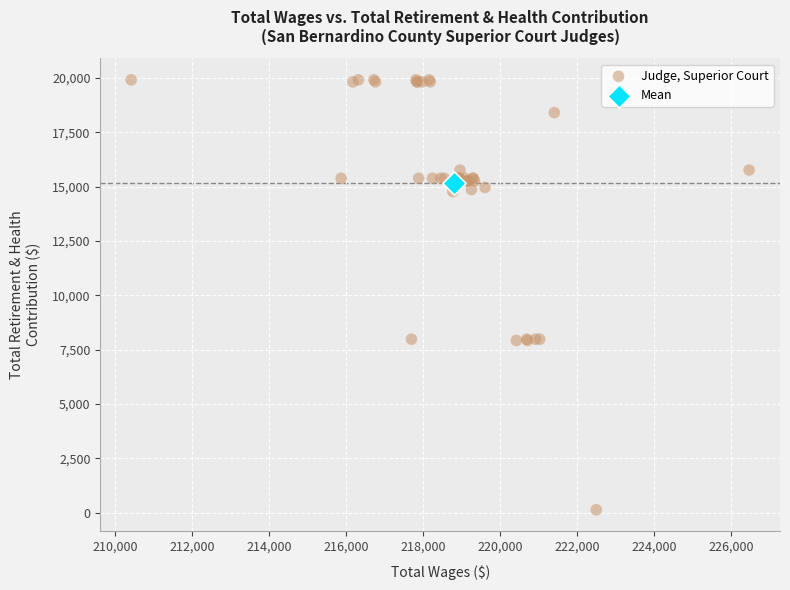

What are all the series names shown in the legend?

Judge, Superior Court, Mean